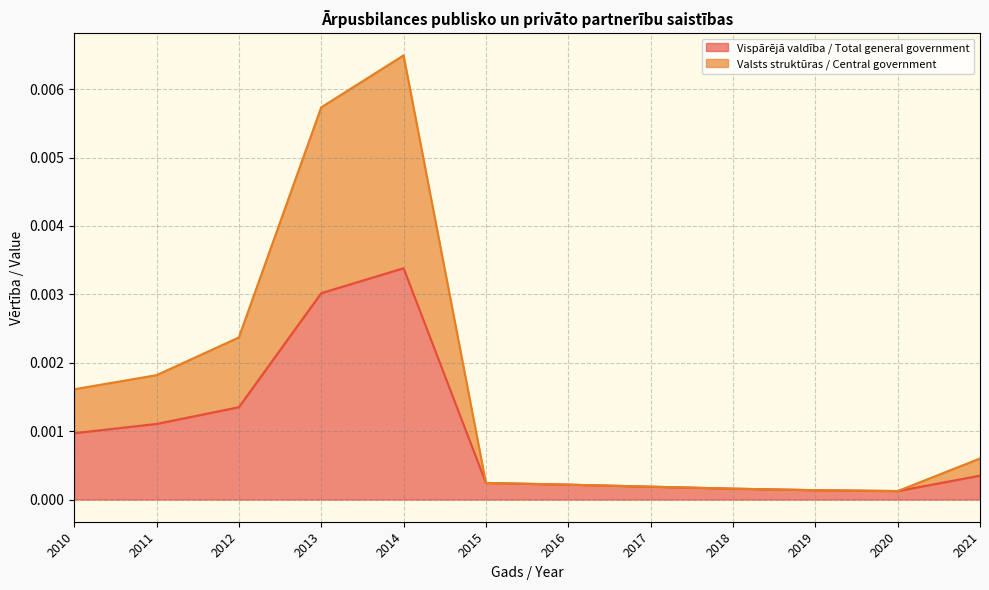

True or false: Valsts struktūras / Central government and Vispārējā valdība / Total general government intersect in this chart.

False